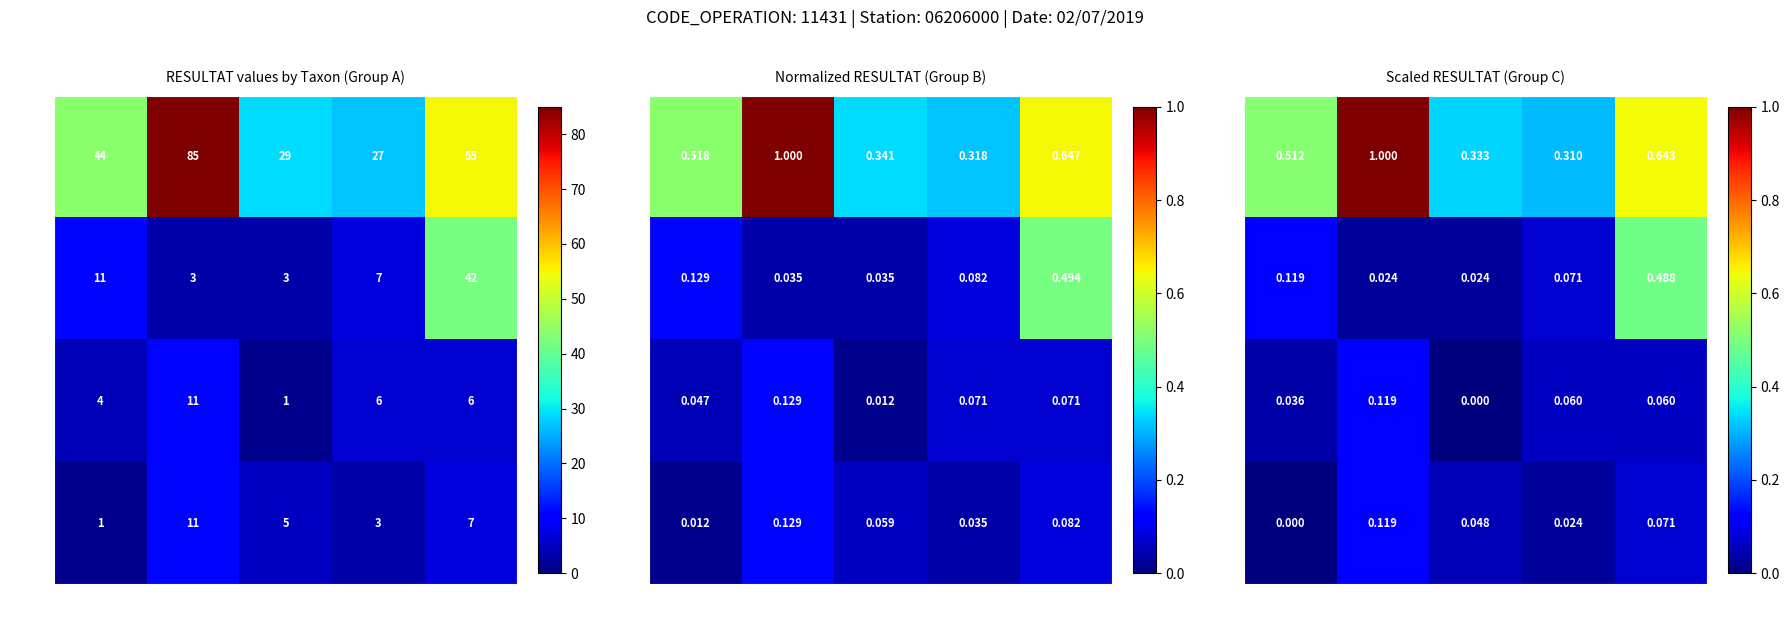

The value of APED at NCTE is 0.1. True or false?

False